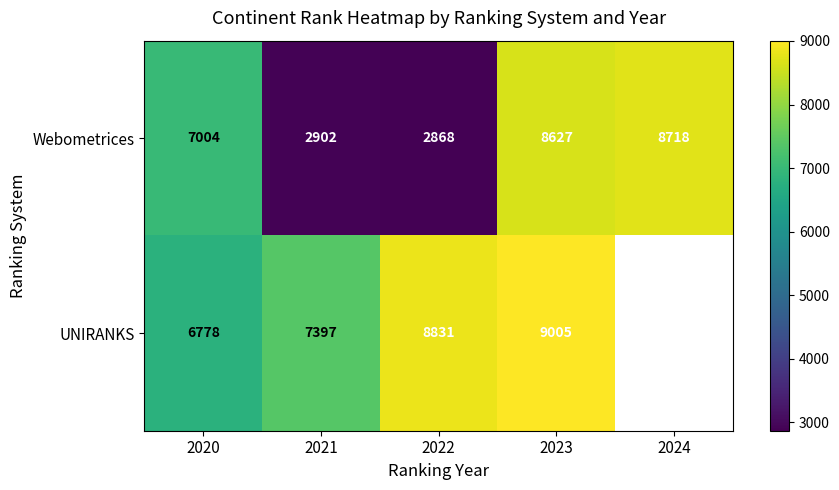

Rank the series at 2020 from highest to lowest value.

Webometrices, UNIRANKS